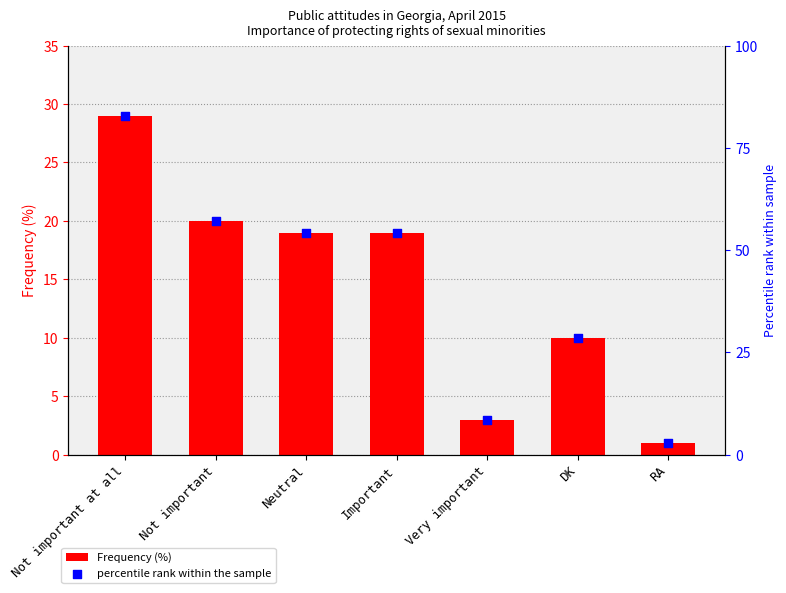

Which series has the largest total across all categories?

percentile rank within the sample